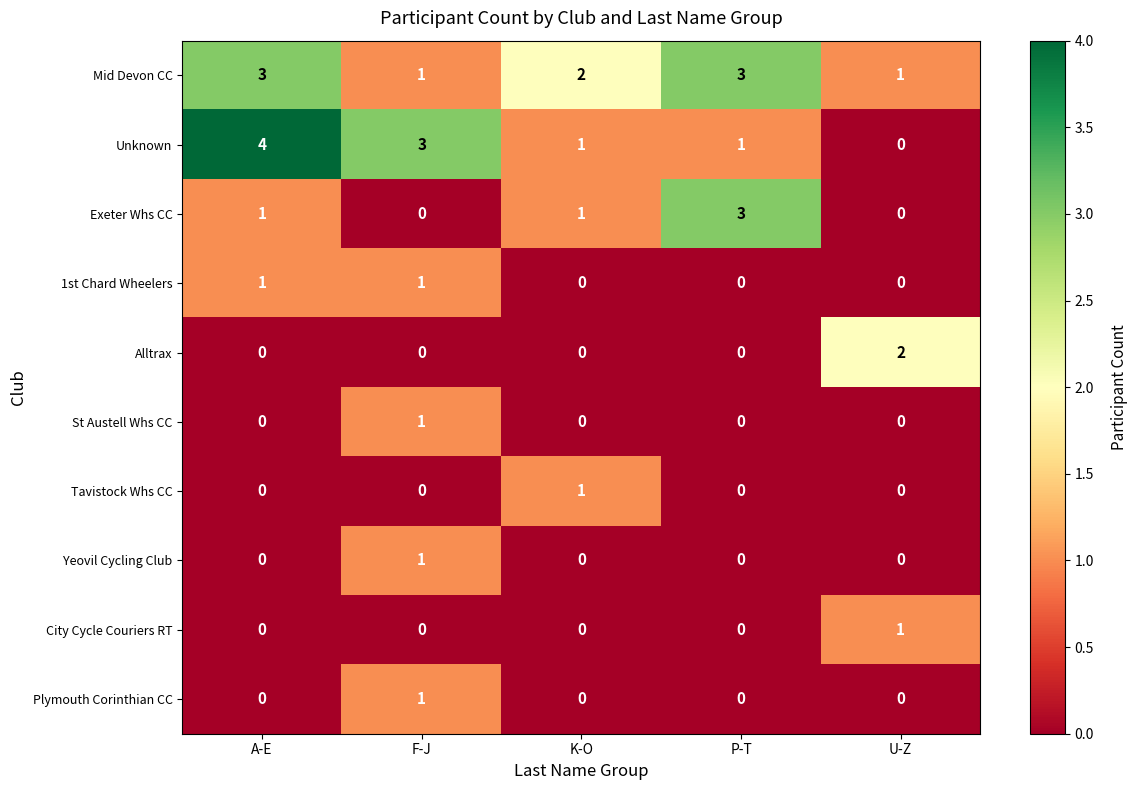

What is the difference between the maximum and minimum values in the Unknown series?

4